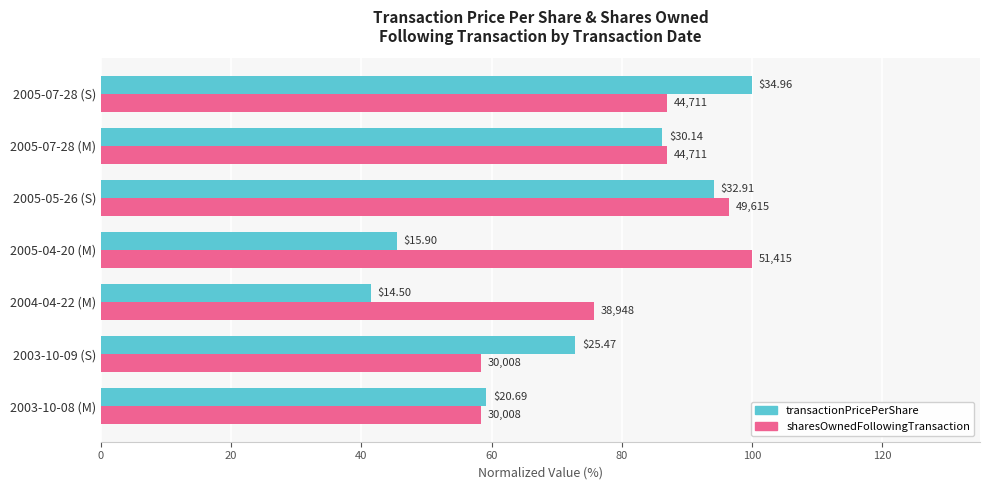

List the series in order of their peak value, lowest first.

transactionPricePerShare, sharesOwnedFollowingTransaction